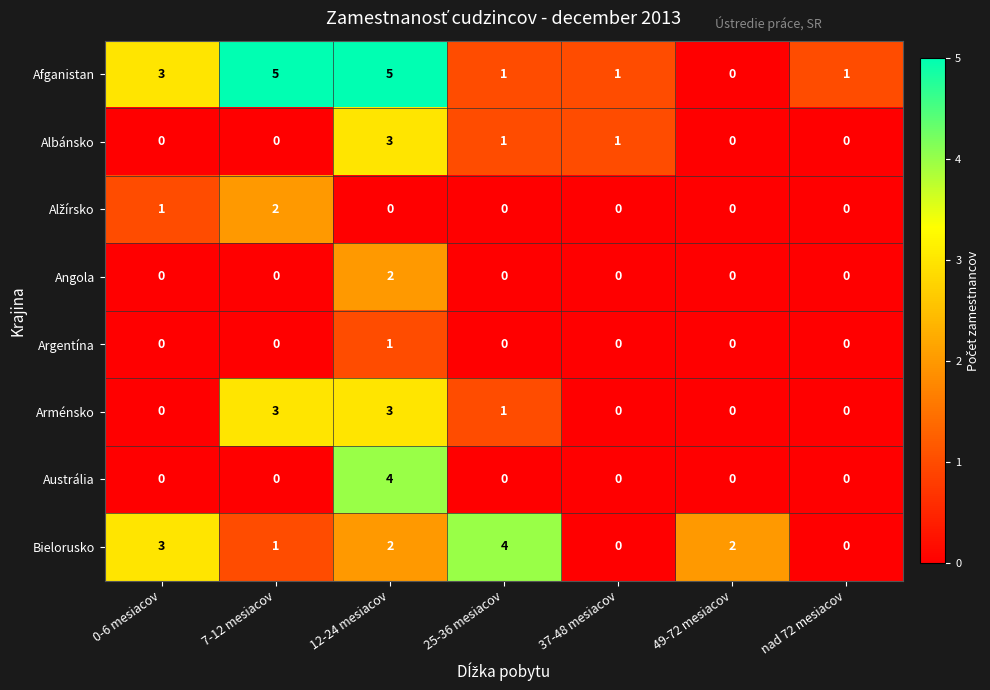

Which series changed the most between 12-24 mesiacov and 49-72 mesiacov?

Afganistan